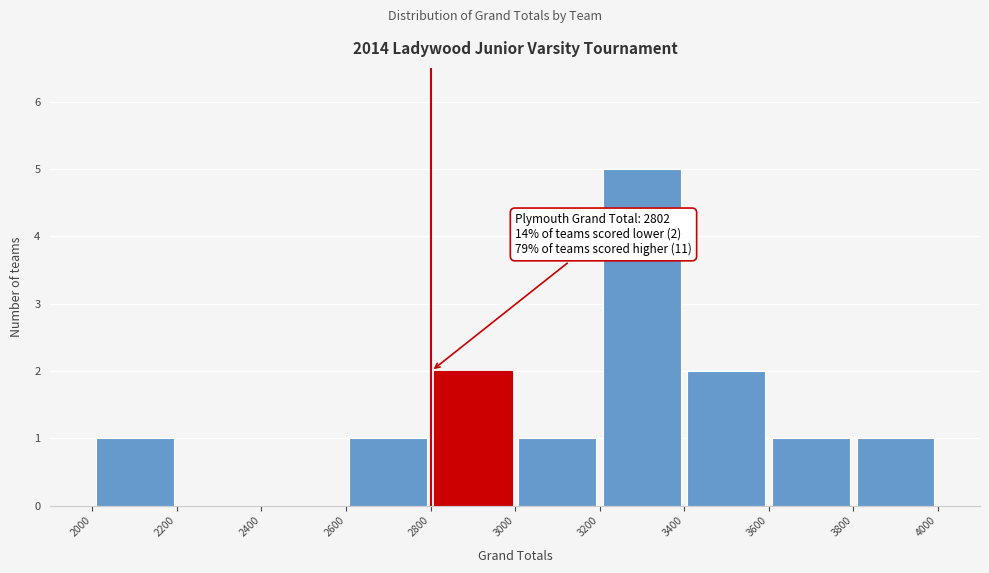

Which range on the x-axis has the tallest bar?

3200 to 3400